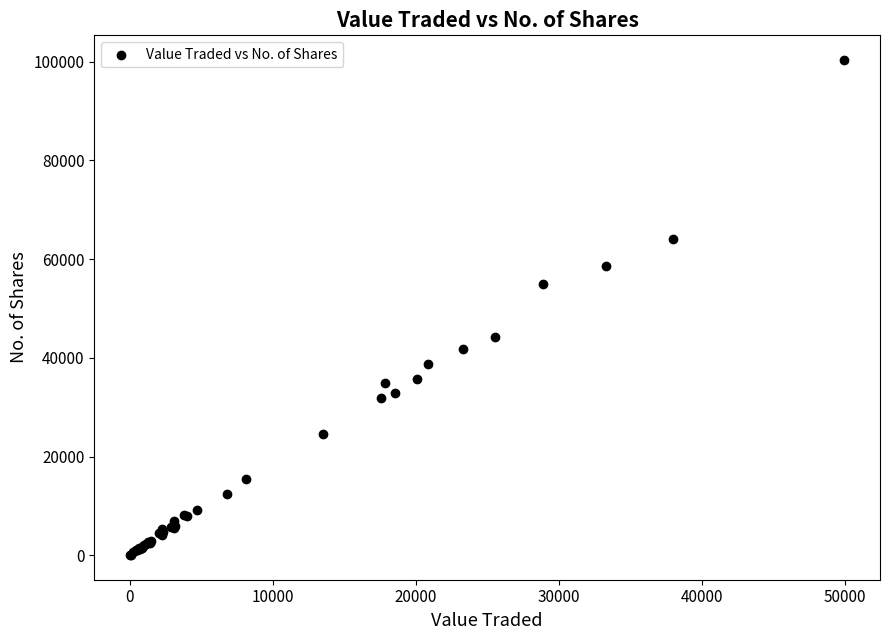

What Y value in the scatter plot is closest to 50174?

54879